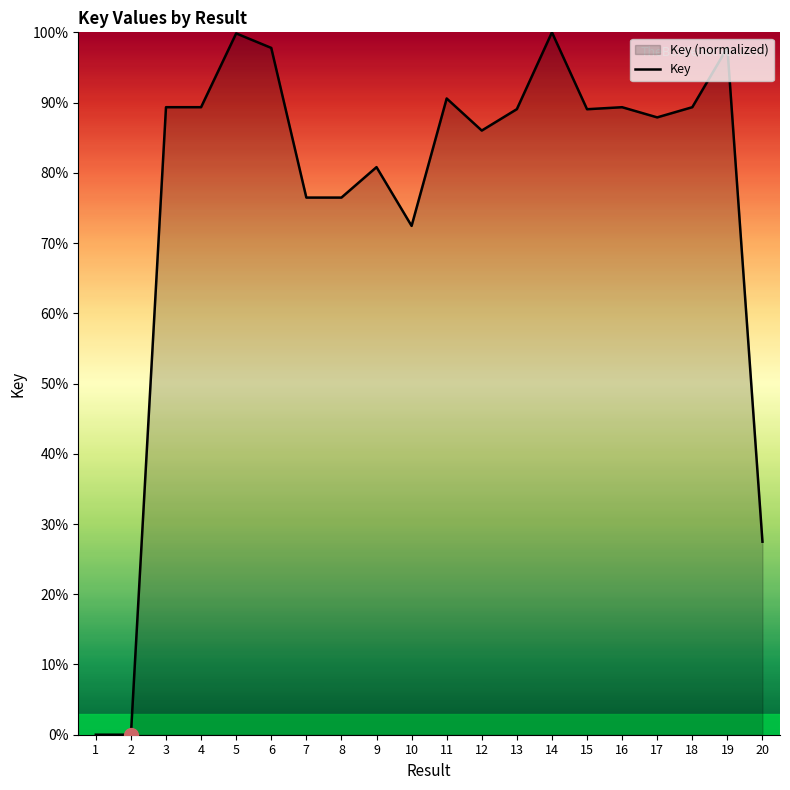

List the labels in order of value, smallest first.

2, 1, 20, 10, 7, 8, 9, 12, 17, 15, 13, 16, 18, 3, 4, 11, 6, 19, 5, 14